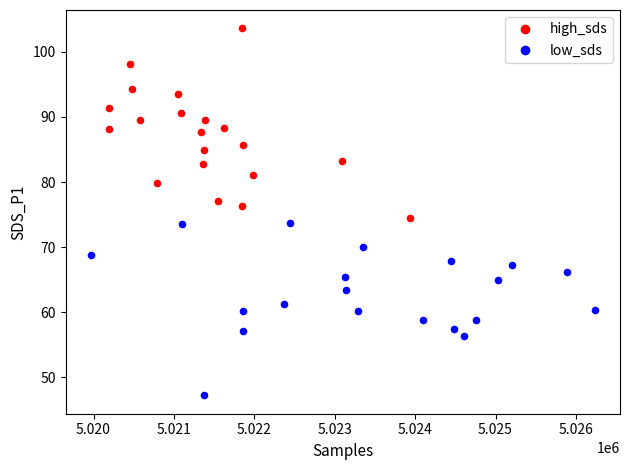

Which series has the largest Y range (max minus min)?

high_sds